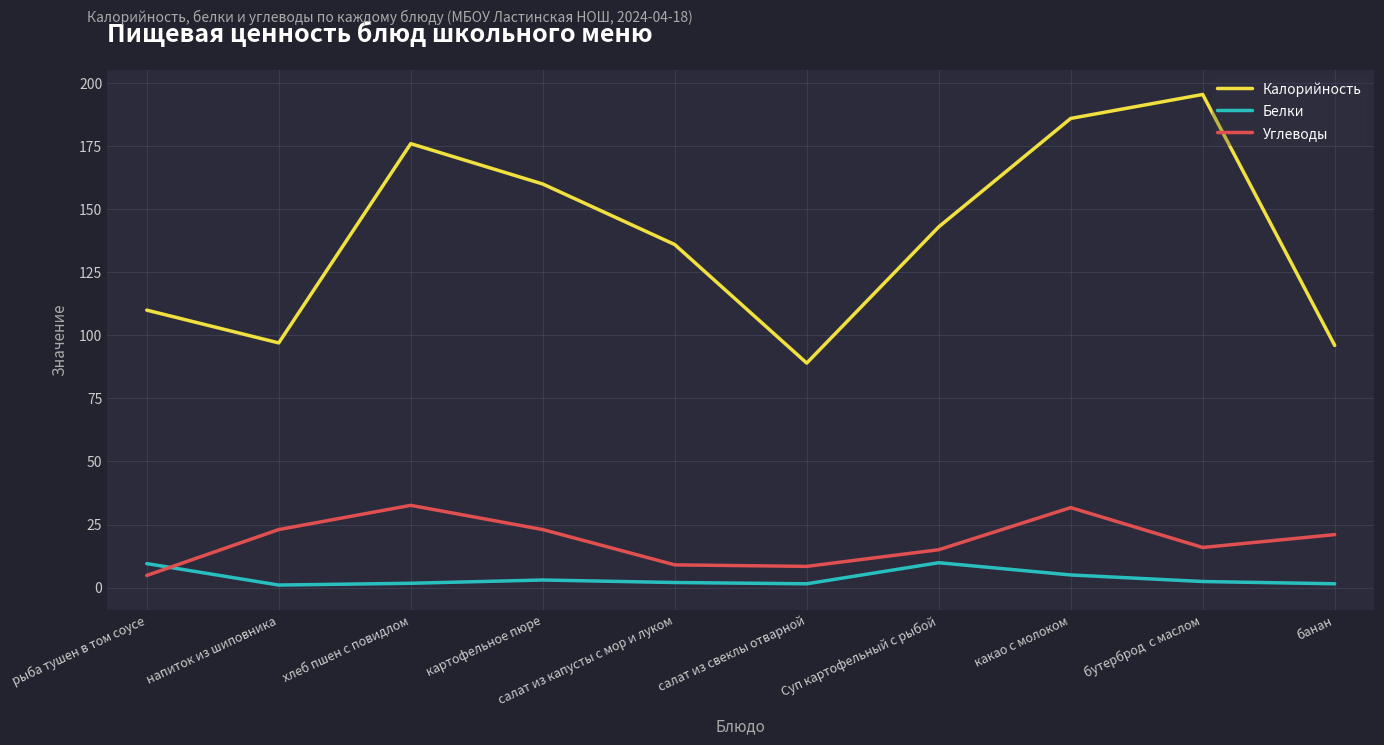

How many lines are shown in the chart?

3